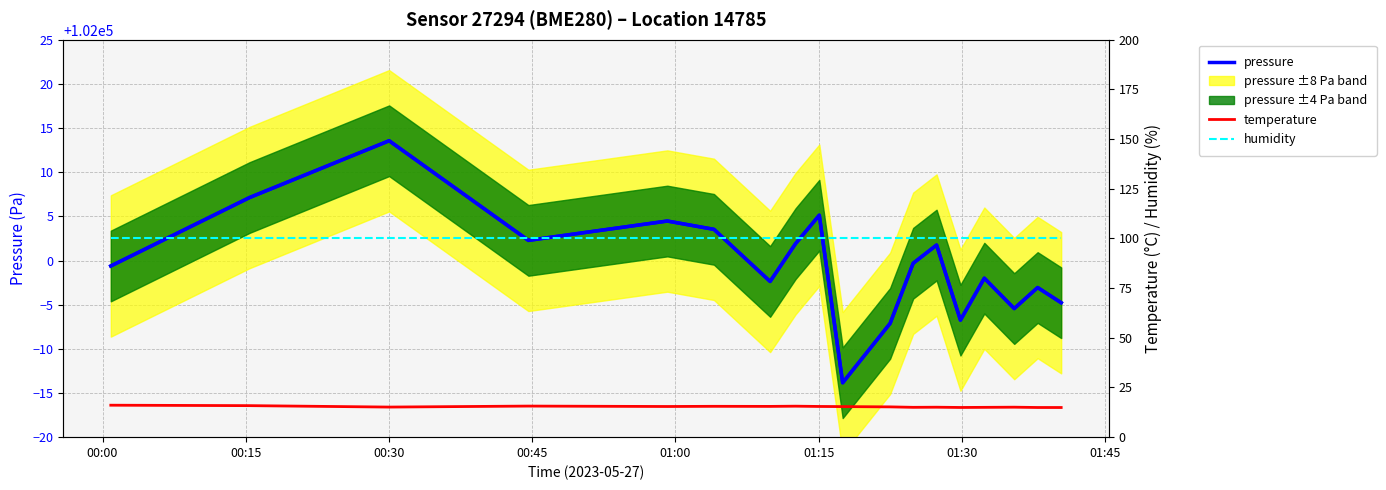

What is the minimum value for humidity?

100.0